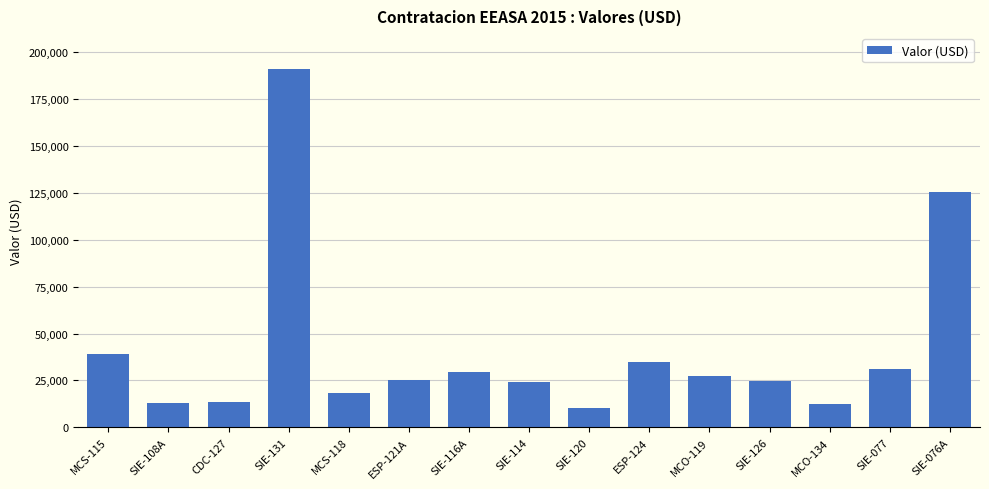

What is the difference between the maximum and second lowest values?

178639.7